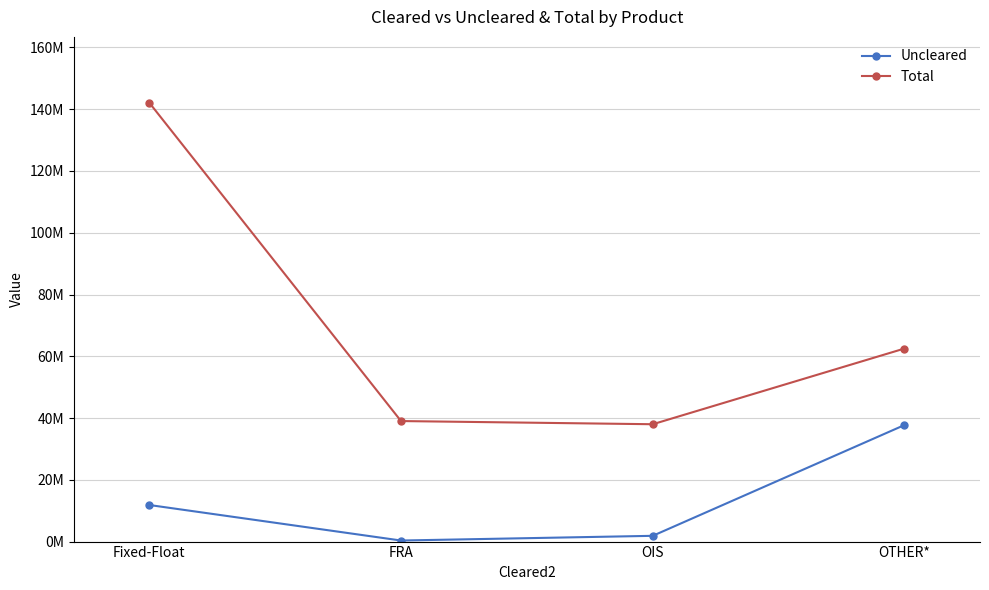

Does the chart have visible grid lines?

Yes